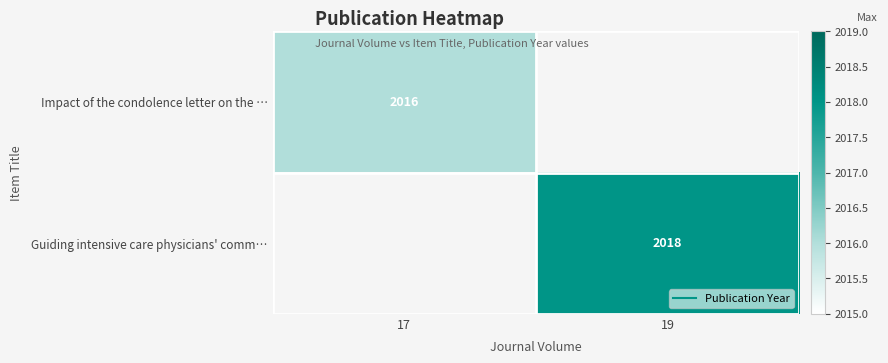

Is the value of Impact of the condolence letter on the … at 17 greater than the value of Guiding intensive care physicians' comm… at 19?

No